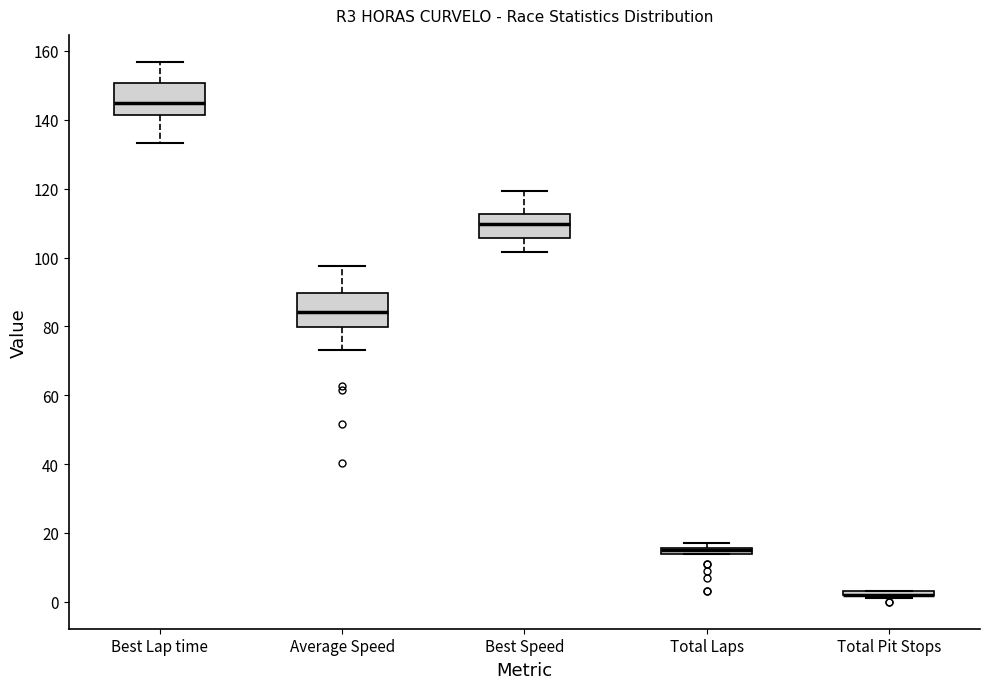

Where is the lower edge of the box for Total Laps on the y-axis? The values are not printed on the chart, so give them approximately, as read against the axis.

14